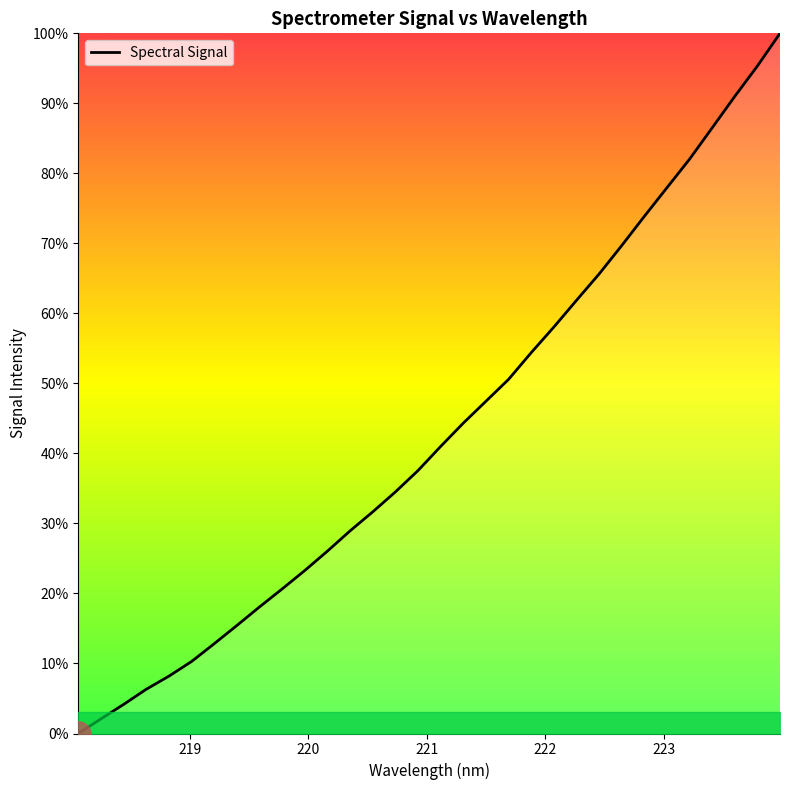

Reading right to left, extract all data points from this chart.

100.0	95.3	91.0	86.5	82.0	78.0	73.9	69.7	65.6	61.9	58.0	54.4	50.6	47.5	44.3	41.0	37.6	34.5	31.7	28.9	26.1	23.3	20.7	18.1	15.4	12.8	10.3	8.2	6.3	4.2	2.1	0.0